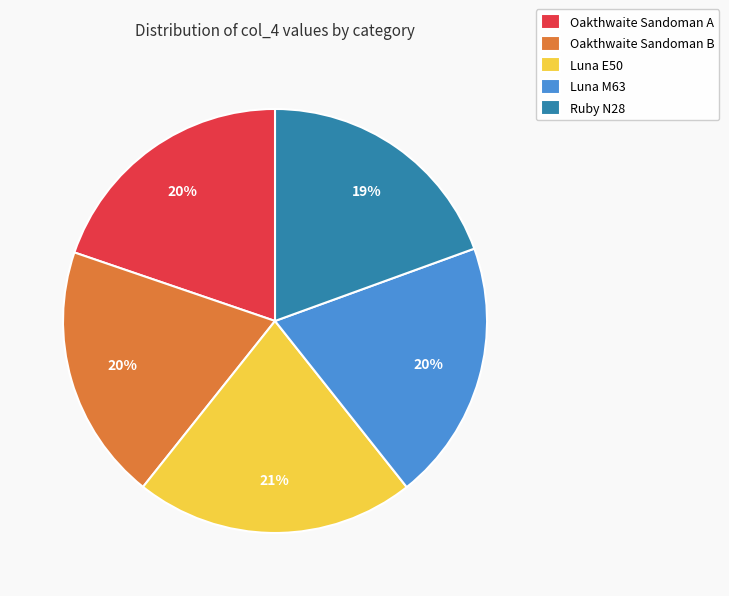

The Oakthwaite Sandoman A slice represents 20% of the pie. True or false?

True